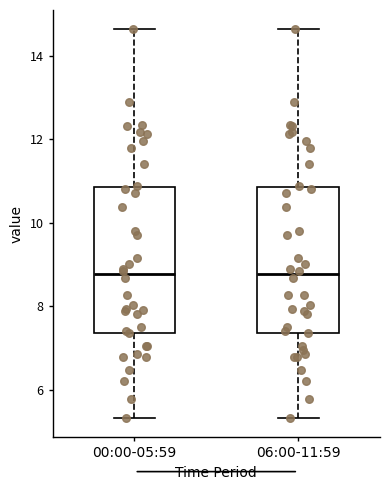

Where is the lower edge of the box for 06:00-11:59 on the y-axis? The values are not printed on the chart, so give them approximately, as read against the axis.

7.4